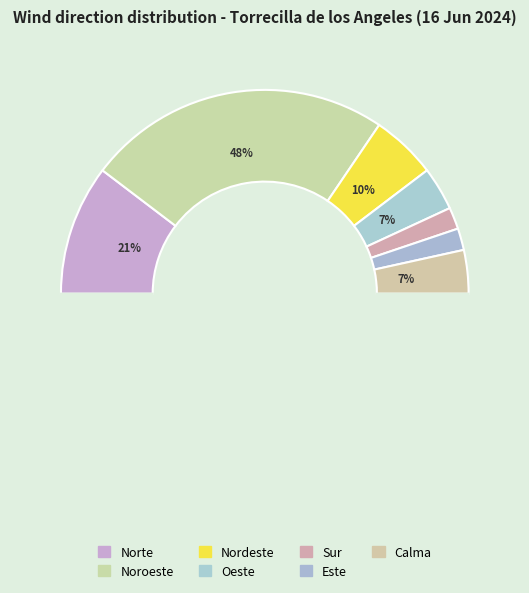

What is the smallest slice in the pie chart?

Sur